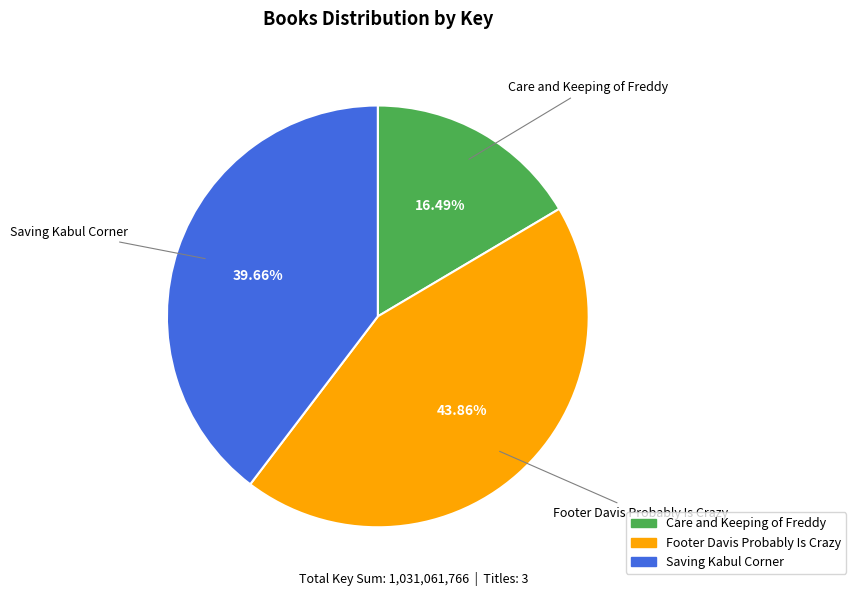

Rank the categories by value from lowest to highest.

Care and Keeping of Freddy, Saving Kabul Corner, Footer Davis Probably Is Crazy